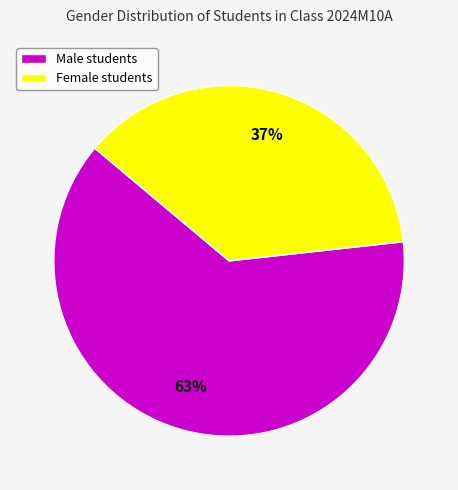

To the nearest percent, what percentage of the pie is Female students?

37%